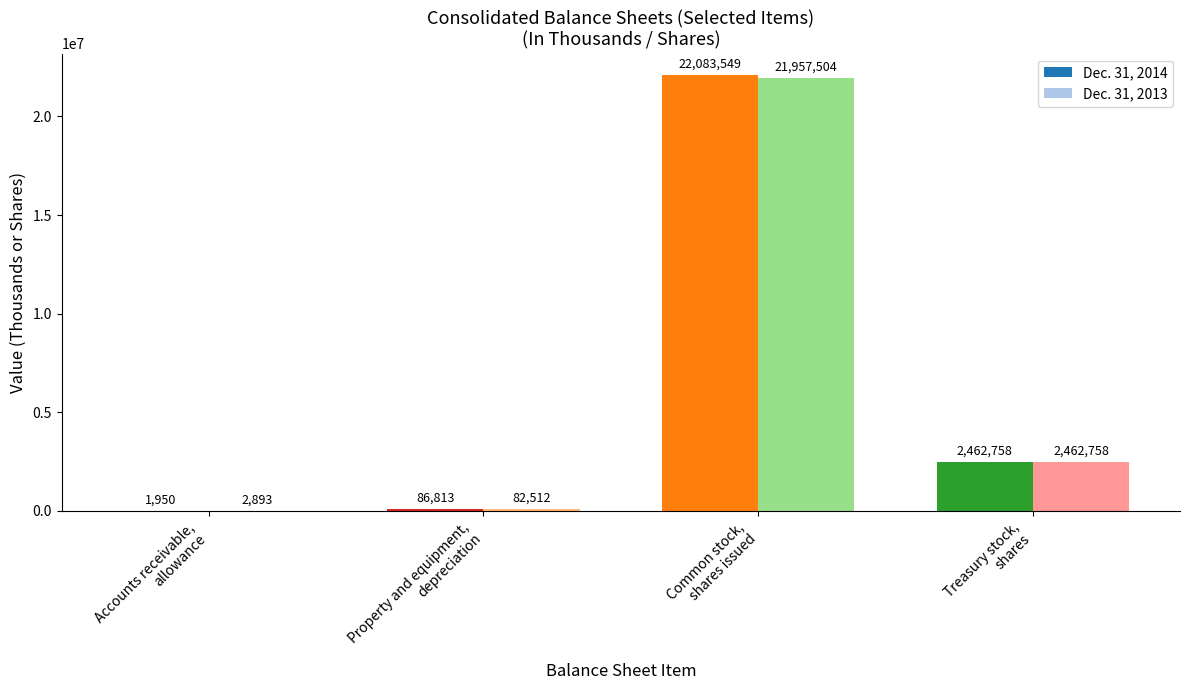

Which series has the largest total across all categories?

Dec. 31, 2014